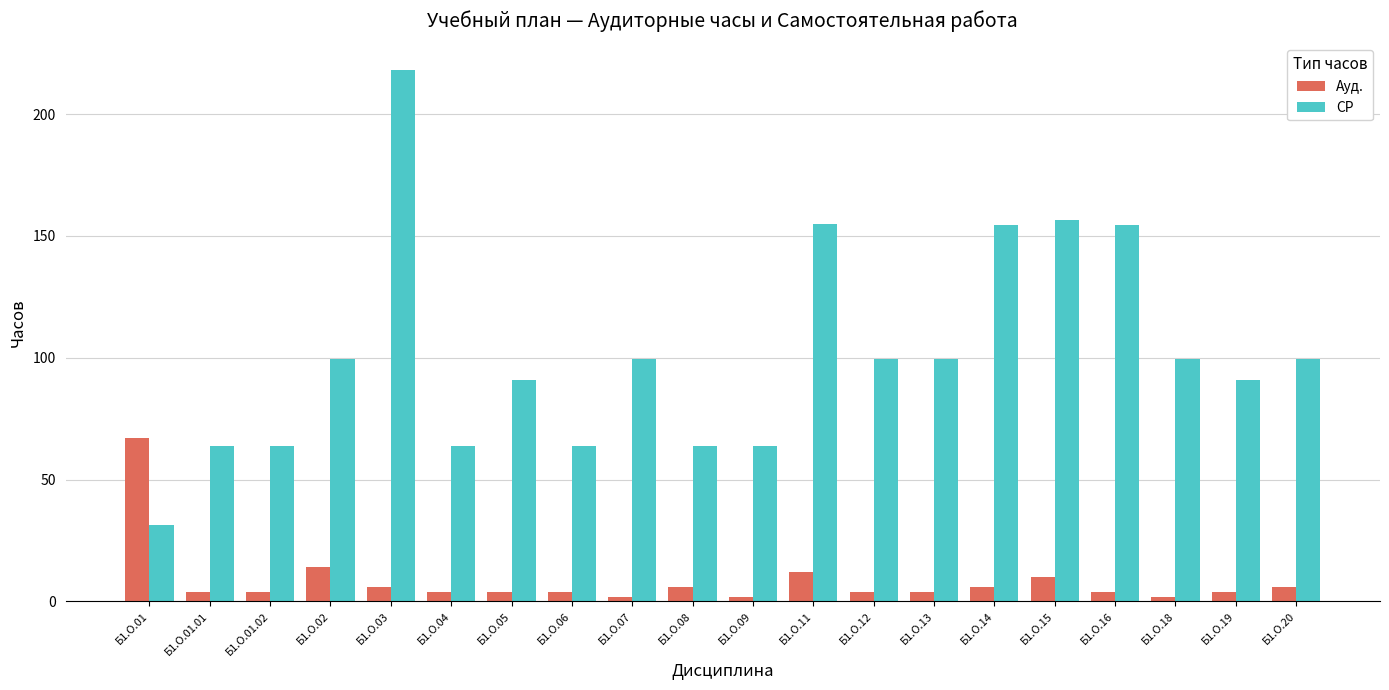

What is the approximate value of Ауд. at Б1.О.15?

10.0